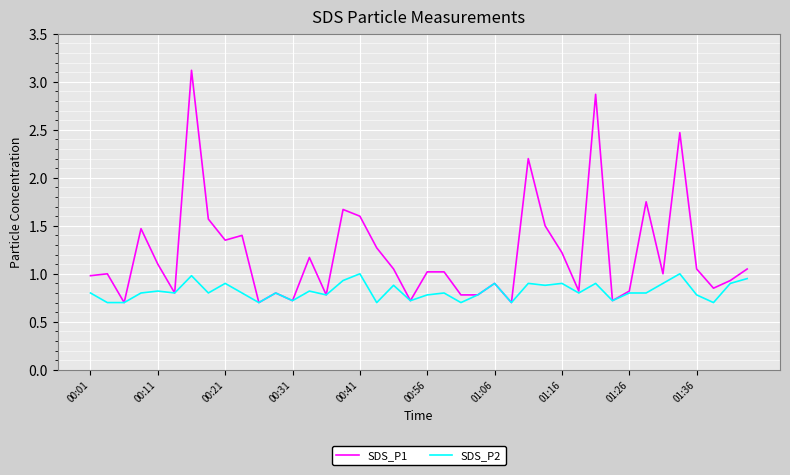

Which series has the largest range (max minus min)?

SDS_P1